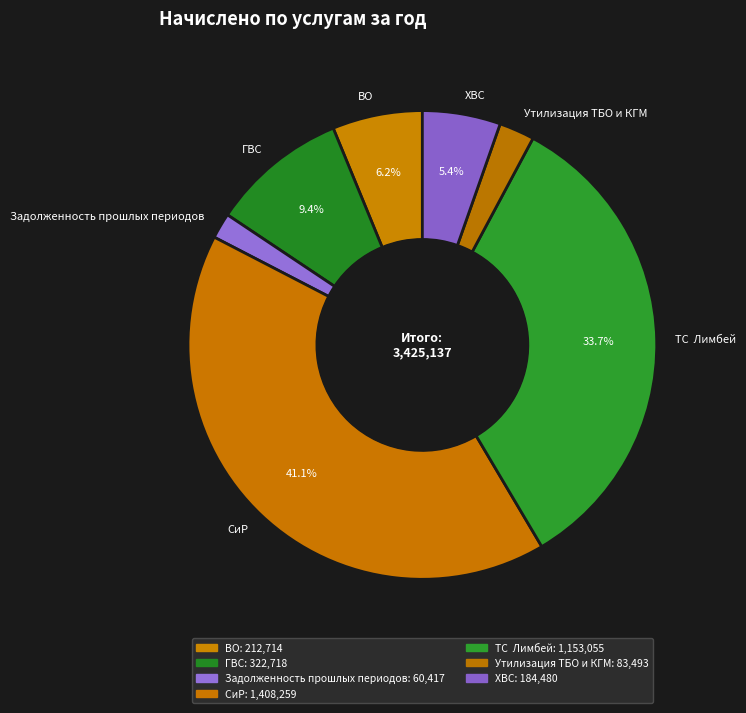

Count the number of slices in the pie.

7